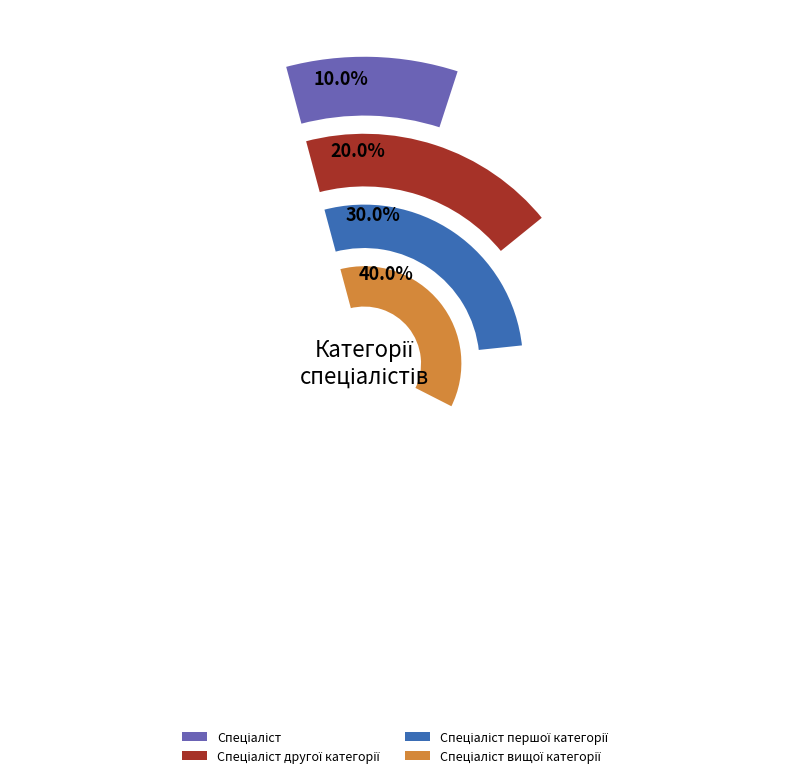

To the nearest percent, what is the difference between the largest and smallest slice percentages?

30%